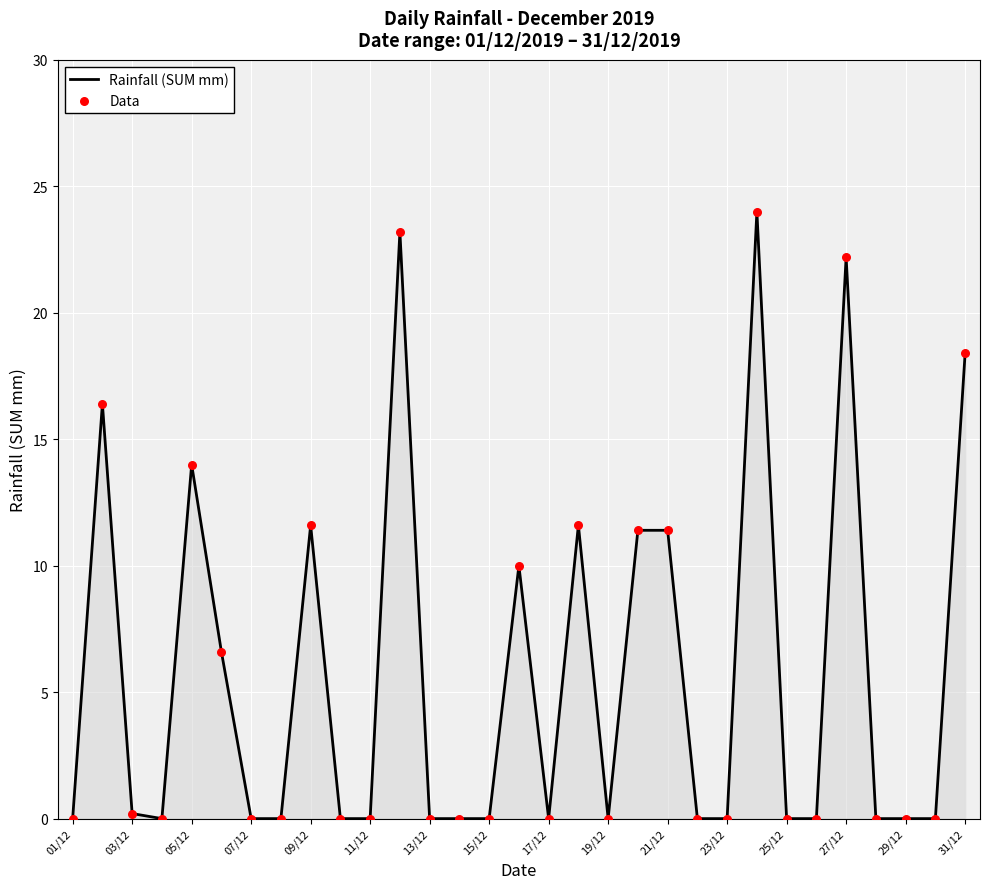

What is the difference between the maximum and minimum values?

24.0